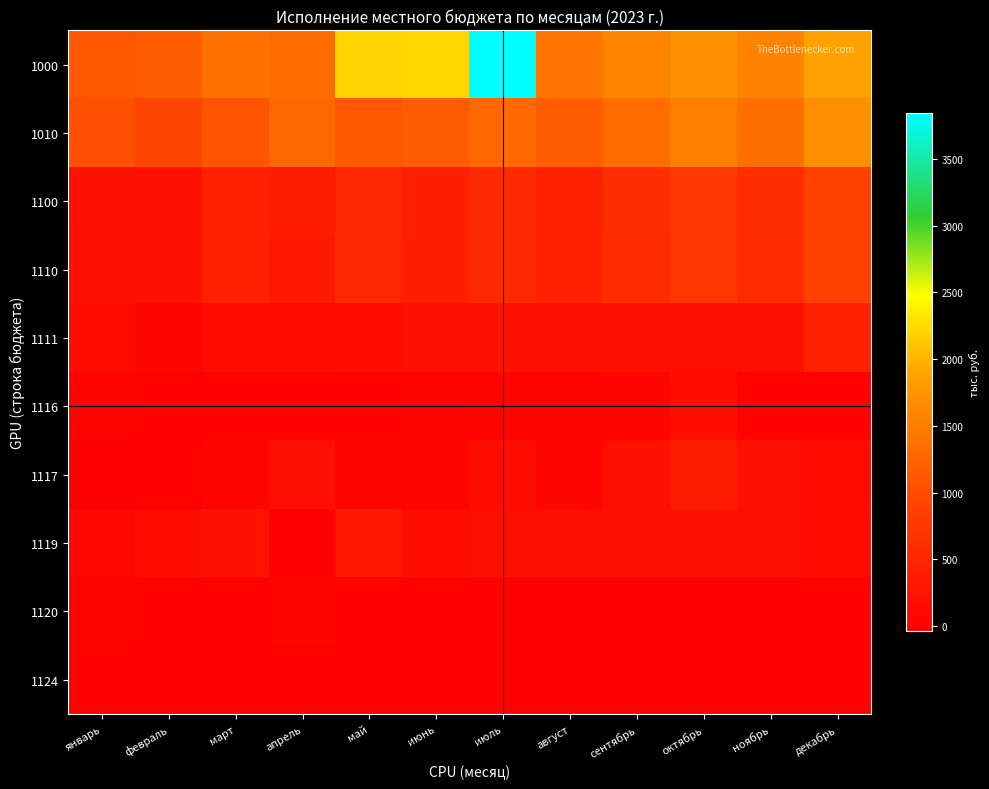

Reading left to right, extract all data points from this chart.

1000: январь=1137	февраль=1178	март=1391	апрель=1319	май=2213	июнь=2236	июль=3844	август=1421	сентябрь=1583	октябрь=1706	ноябрь=1563	декабрь=1881
1010: январь=1050	февраль=958	март=1112	апрель=1287	май=1143	июнь=1176	июль=1309	август=1200	сентябрь=1331	октябрь=1519	ноябрь=1355	декабрь=1681
1100: январь=210	февраль=201	март=428	апрель=360	май=541	июнь=409	июль=558	август=460	сентябрь=600	октябрь=765	ноябрь=602	декабрь=885
1110: январь=202	февраль=197	март=423	апрель=337	май=536	июнь=408	июль=556	август=457	сентябрь=596	октябрь=760	ноябрь=597	декабрь=879
1111: январь=140	февраль=42	март=150	апрель=140	май=170	июнь=198	июль=220	август=190	сентябрь=180	октябрь=185	ноябрь=175	декабрь=438
1116: январь=14	февраль=-9	март=0	апрель=0	май=0	июнь=10	июль=40	август=51	сентябрь=50	октябрь=159	ноябрь=0	декабрь=0
1117: январь=-39	февраль=-7	март=30	апрель=197	май=40	июнь=50	июль=160	август=70	сентябрь=180	октябрь=350	ноябрь=198	декабрь=150
1119: январь=87	февраль=170	март=243	апрель=0	май=326	июнь=160	июль=176	август=187	сентябрь=196	октябрь=174	ноябрь=174	декабрь=132
1120: январь=8	февраль=4	март=5	апрель=23	май=5	июнь=1	июль=2	август=3	сентябрь=4	октябрь=5	ноябрь=5	декабрь=6
1124: январь=2	февраль=4	март=5	апрель=4	май=5	июнь=1	июль=2	август=3	сентябрь=4	октябрь=5	ноябрь=5	декабрь=6